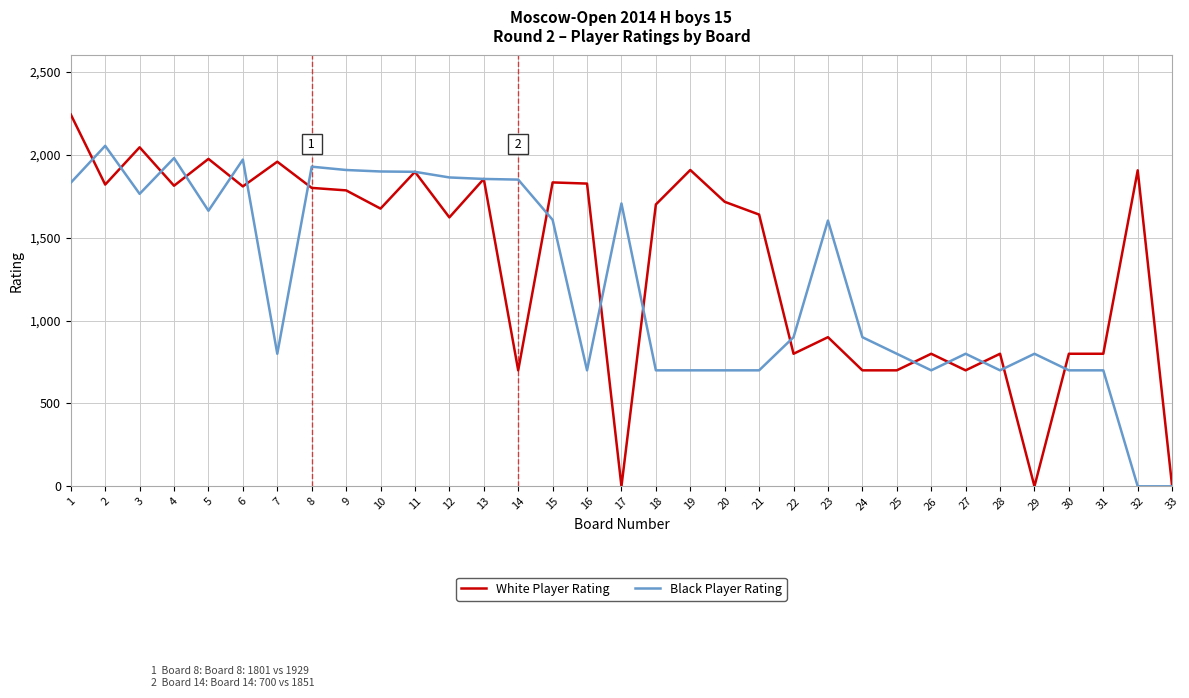

Which series changed the most between 23 and 33?

Black Player Rating